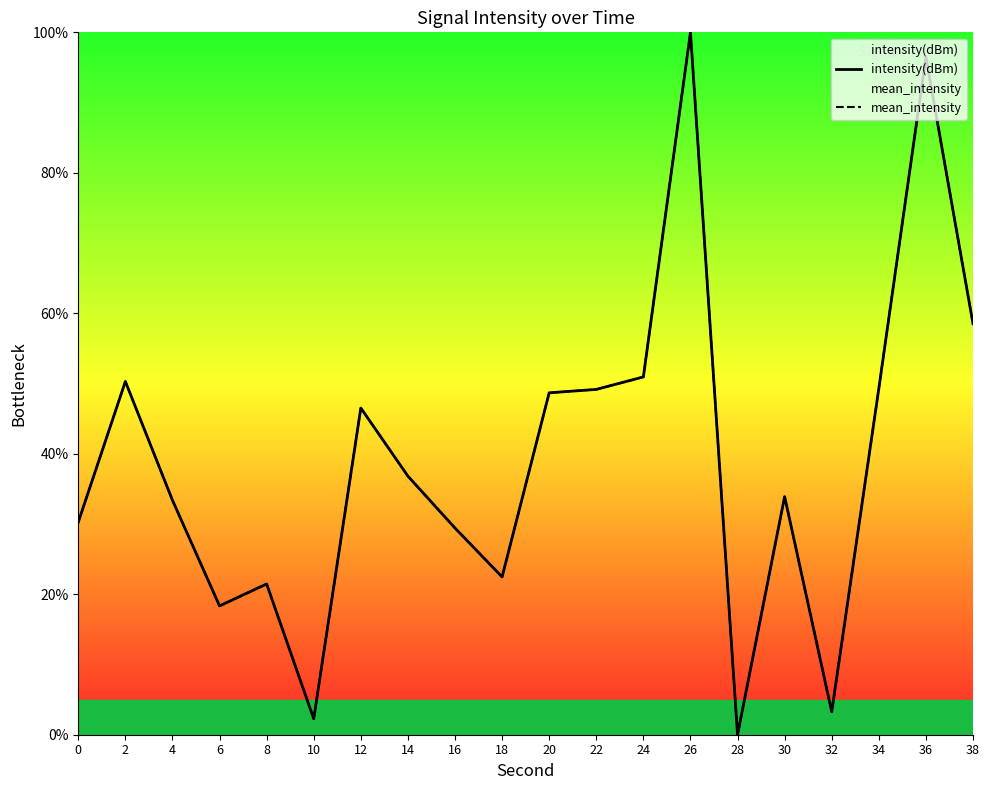

What is the sum of the mean_intensity values at 8 and 30?

55.4